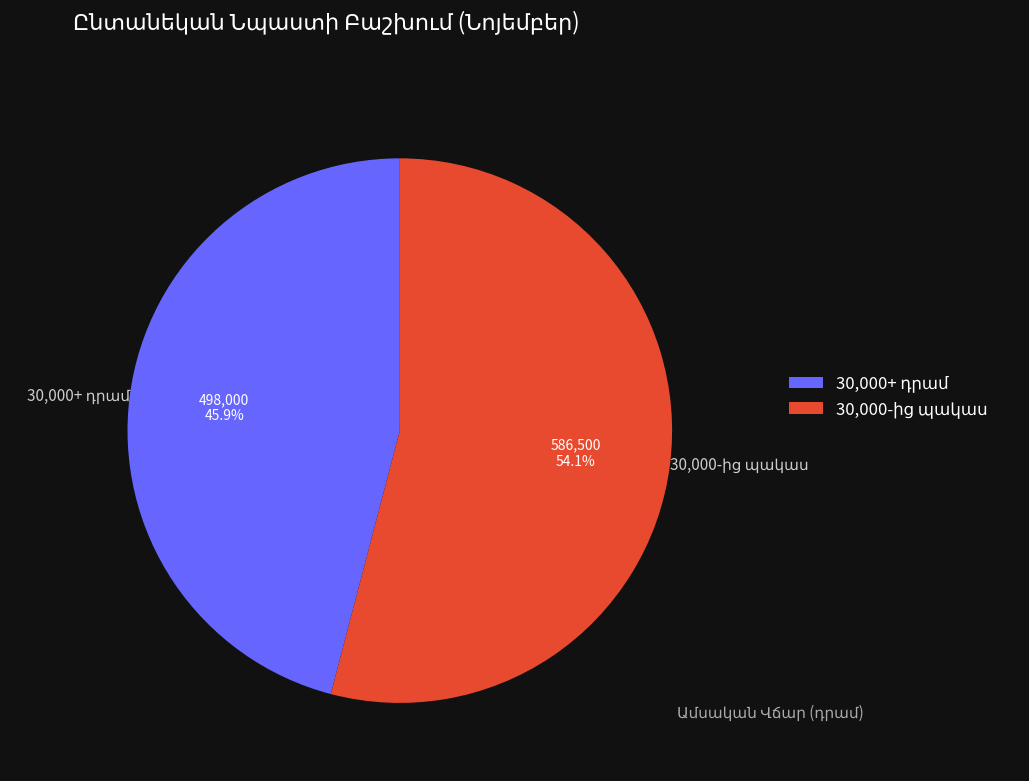

Does any single category account for the majority?

Yes